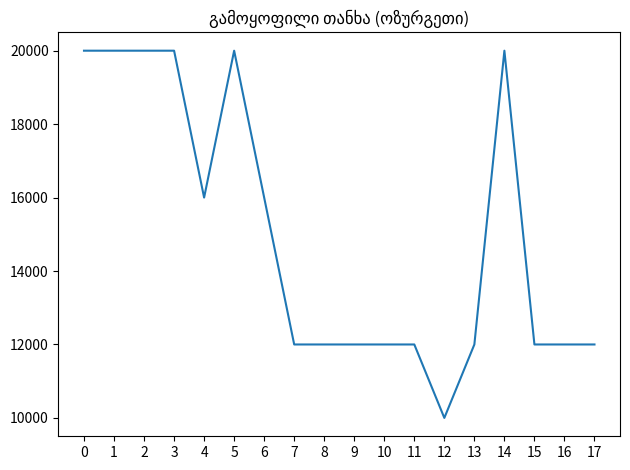

What is the maximum value shown in the chart?

20000